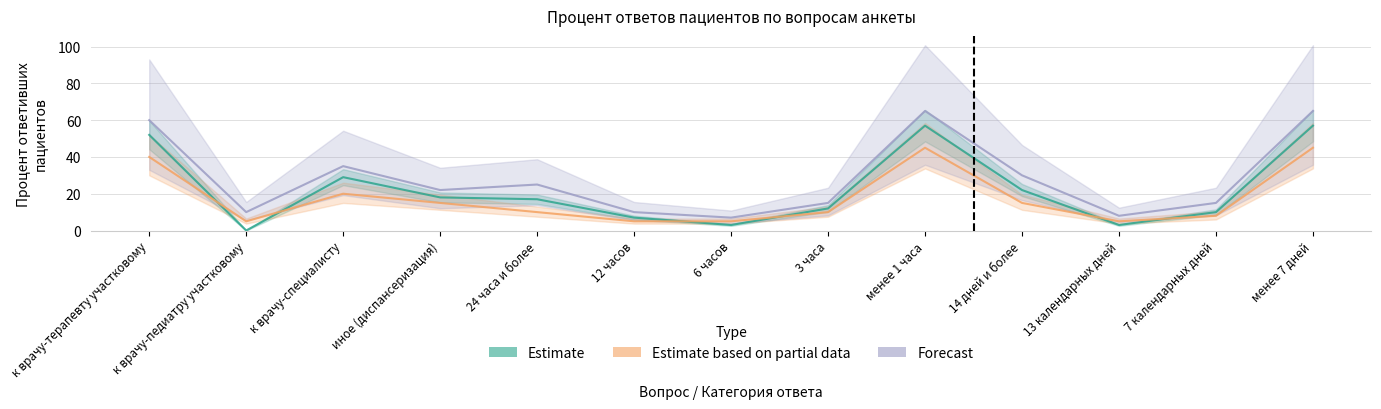

The value of Forecast at менее 7 дней is 65. True or false?

True